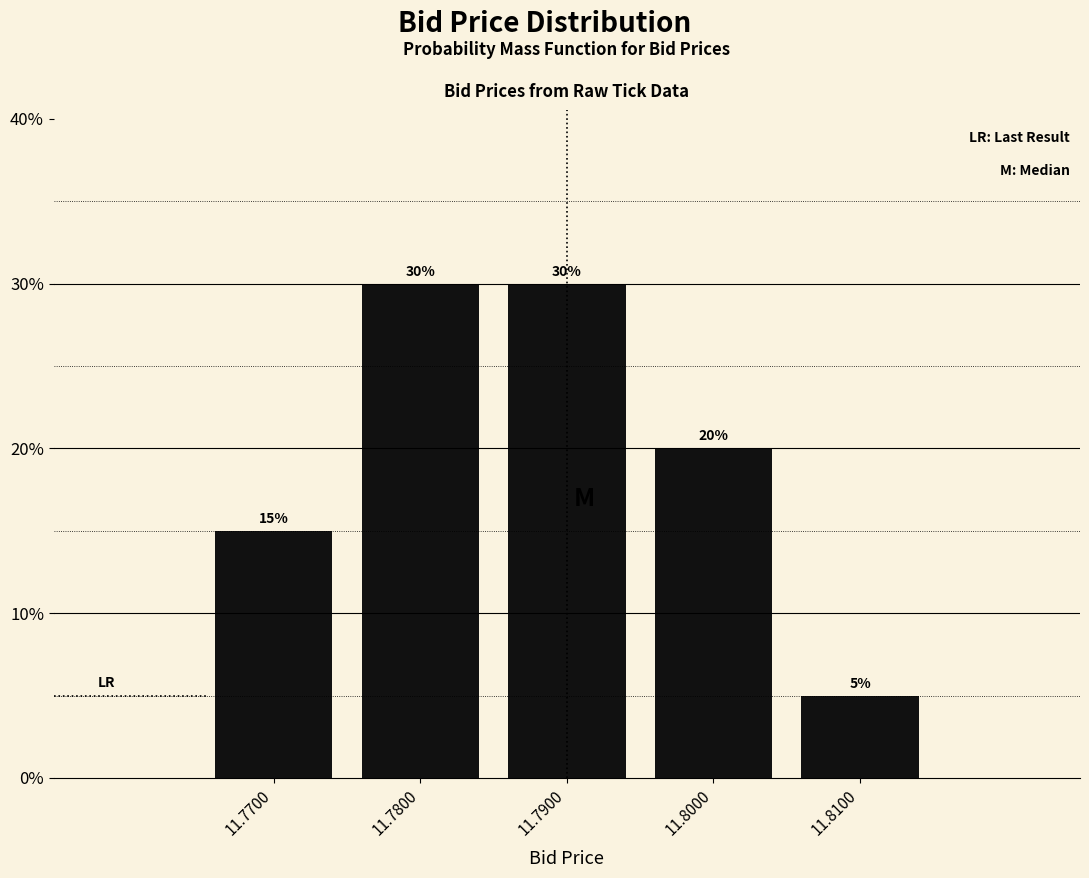

Reading left to right, what are all the values shown in this chart?

15	30	30	20	5